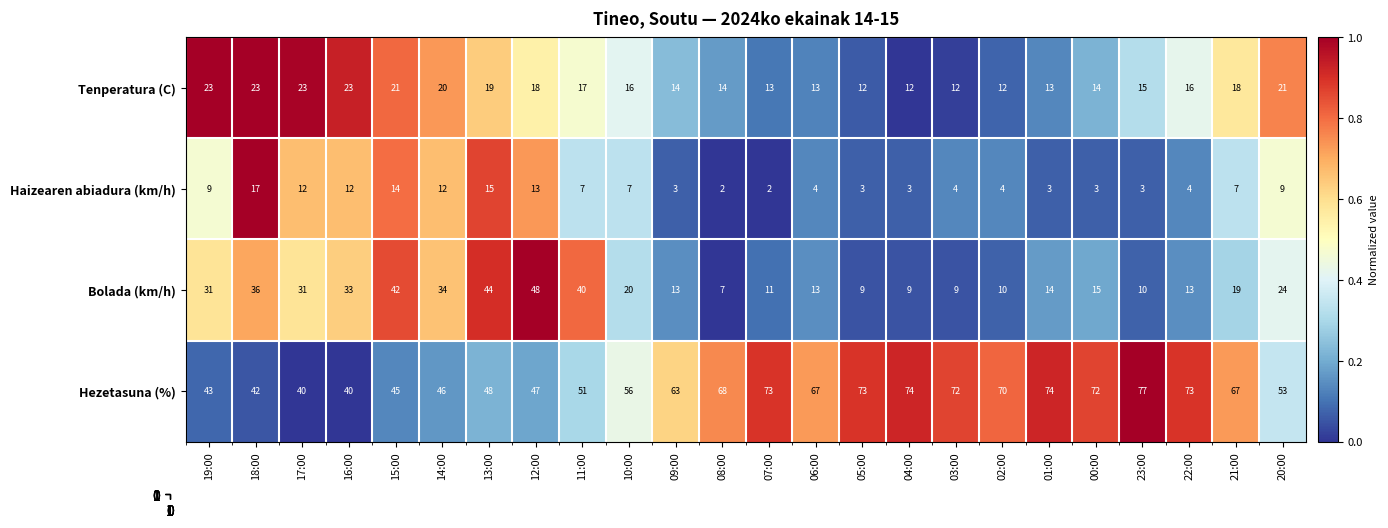

Which category has the lowest value in the Bolada (km/h) series?

08:00